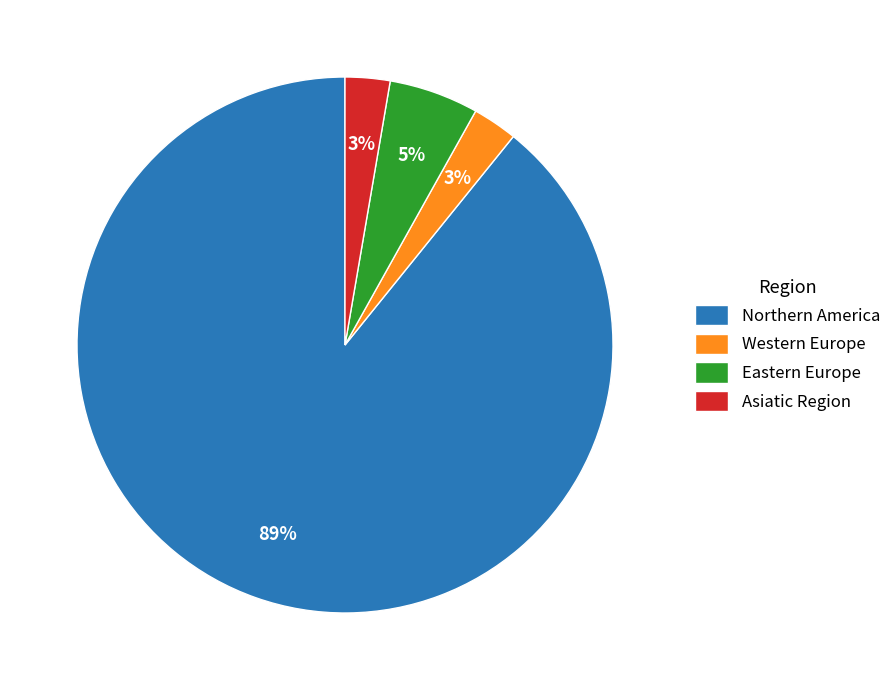

To the nearest percent, what is the difference between the largest and smallest slice percentages?

86%